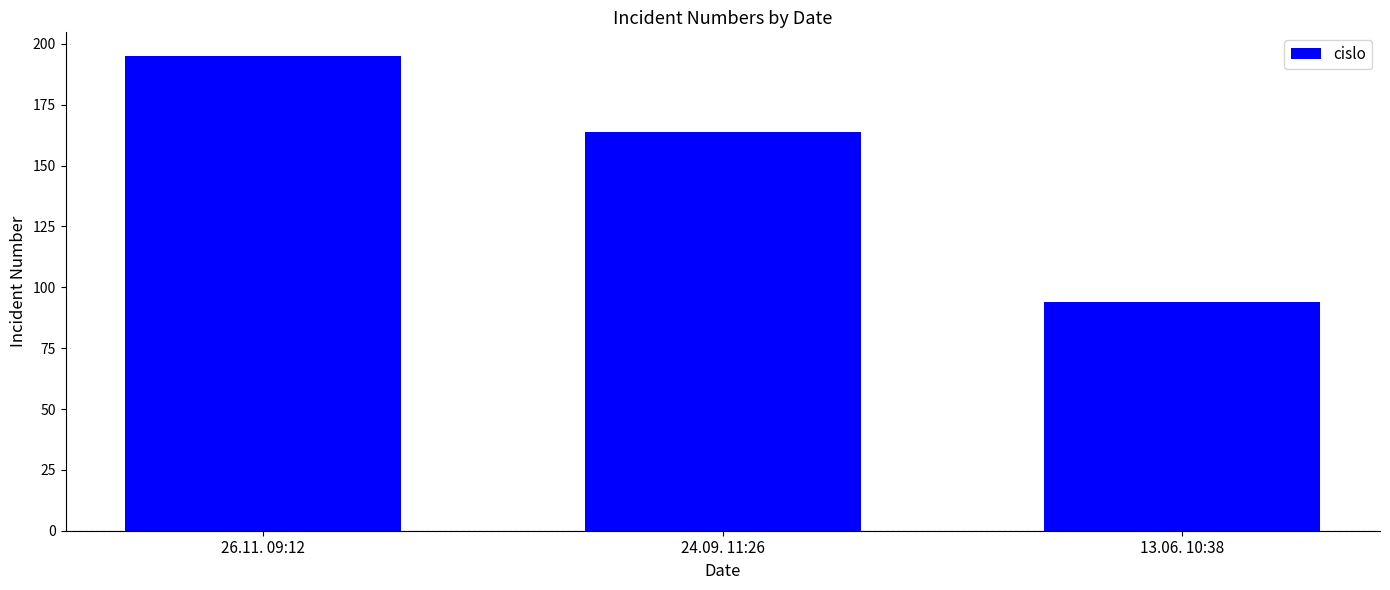

Rank the categories by value from highest to lowest.

26.11. 09:12, 24.09. 11:26, 13.06. 10:38